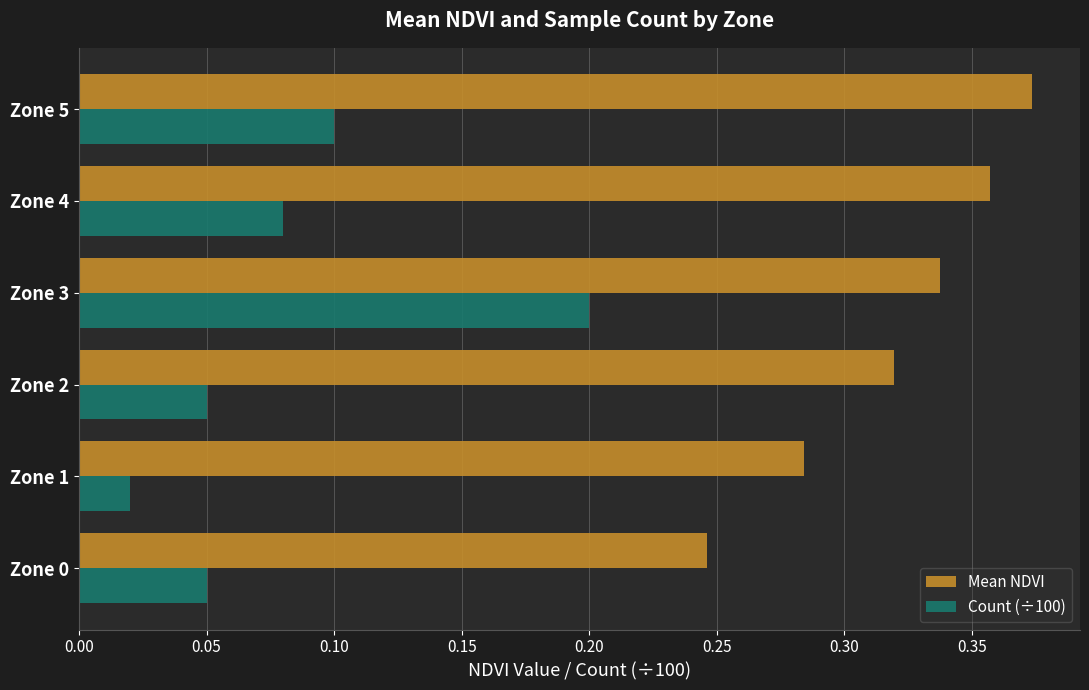

What is the sum of all Count (÷100) values?

0.5